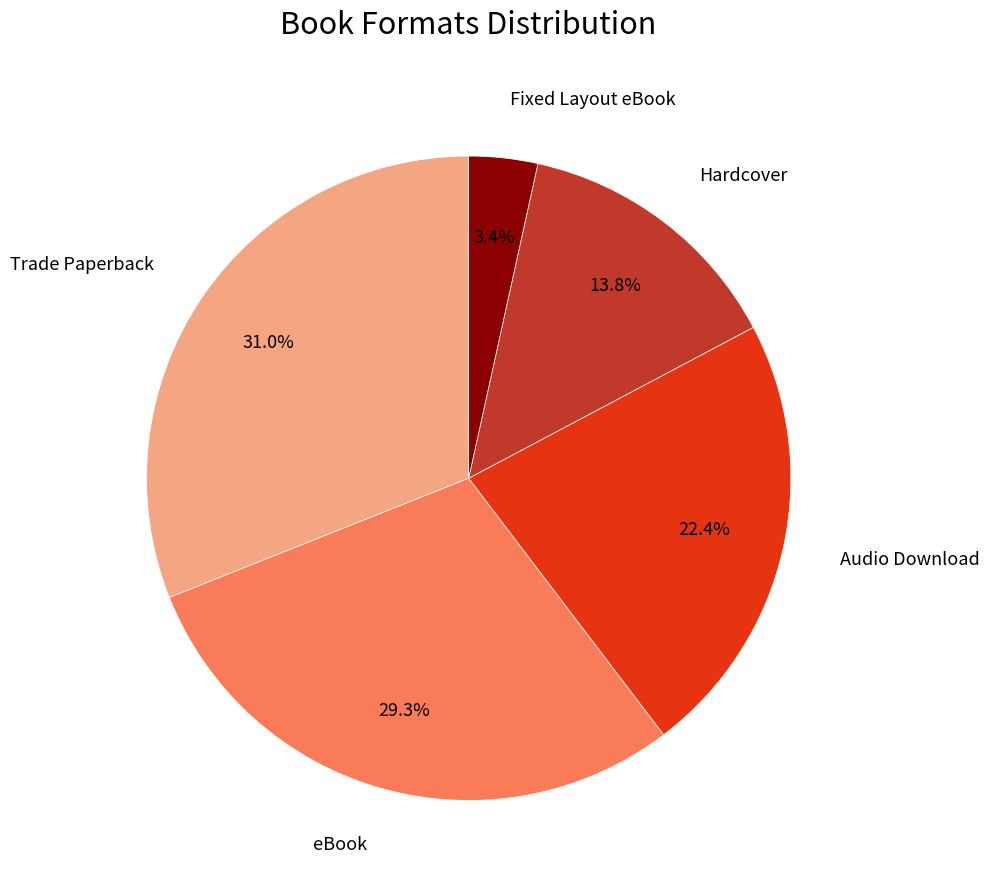

Is there a majority slice in this chart?

No